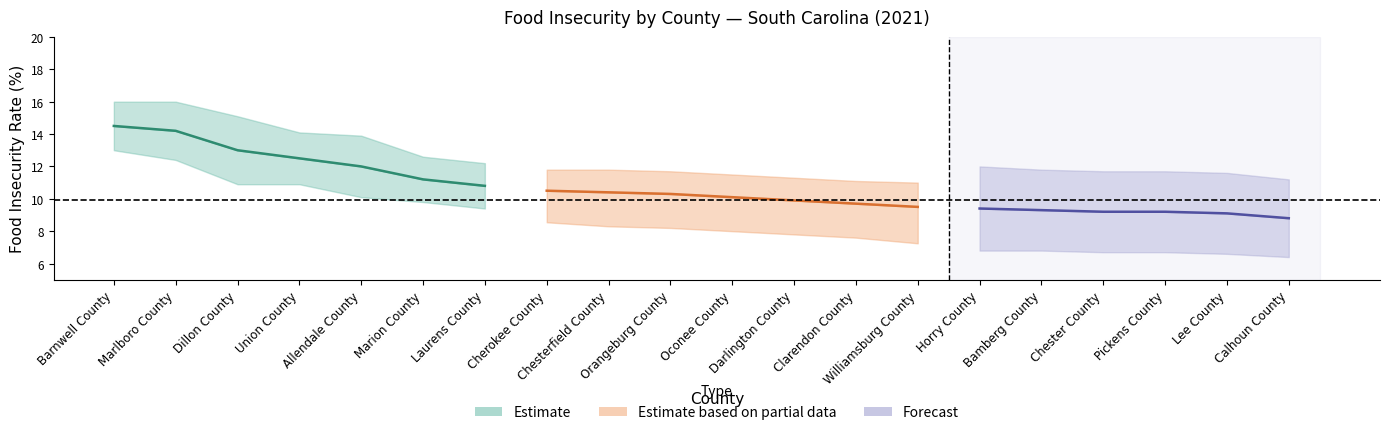

At which label is High Food Insecurity closest to 13?

Marion County